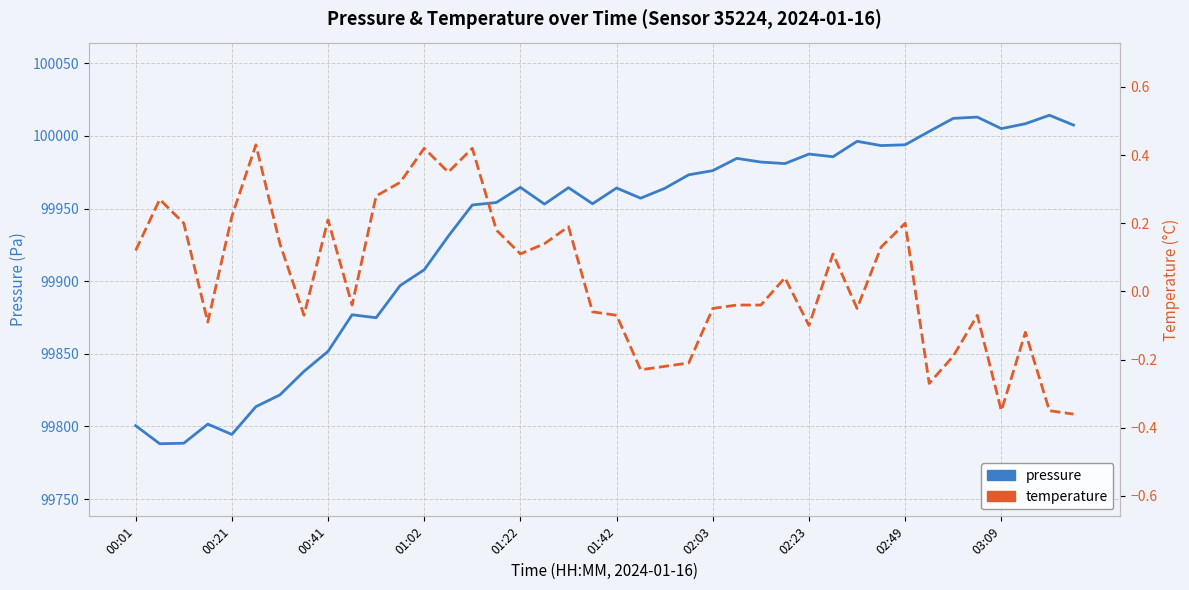

Rank the series by their average value, from highest to lowest.

pressure, temperature